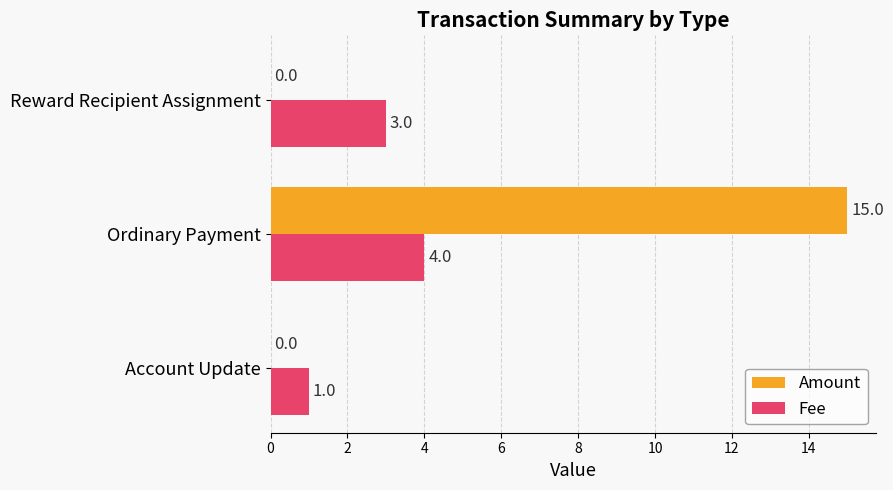

What are all the series names shown in the legend?

Amount, Fee